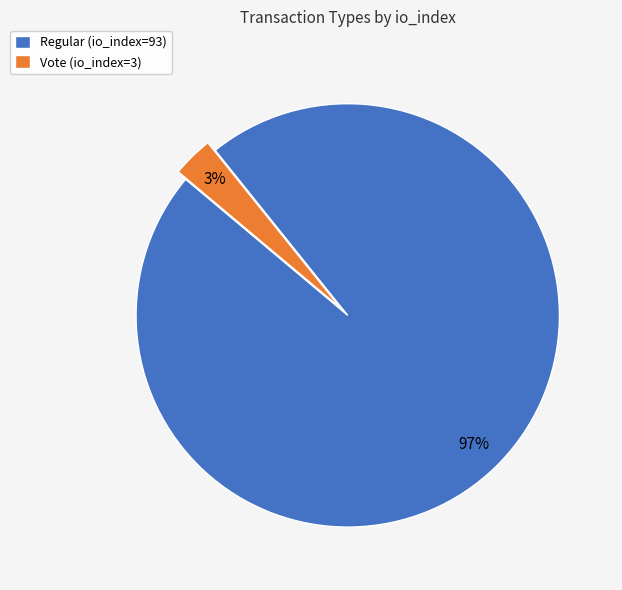

To the nearest percent, what is the difference between the Regular (io_index=93) and Vote (io_index=3) slice percentages?

94%